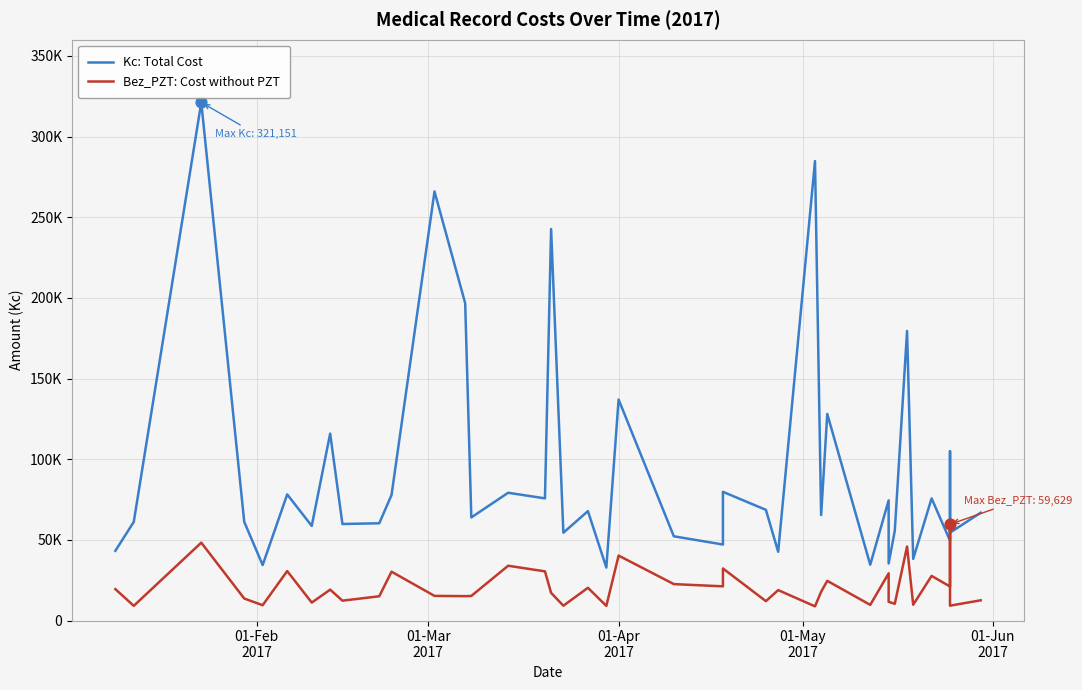

What are all the series names shown in the legend?

Kc: Total Cost, Bez_PZT: Cost without PZT